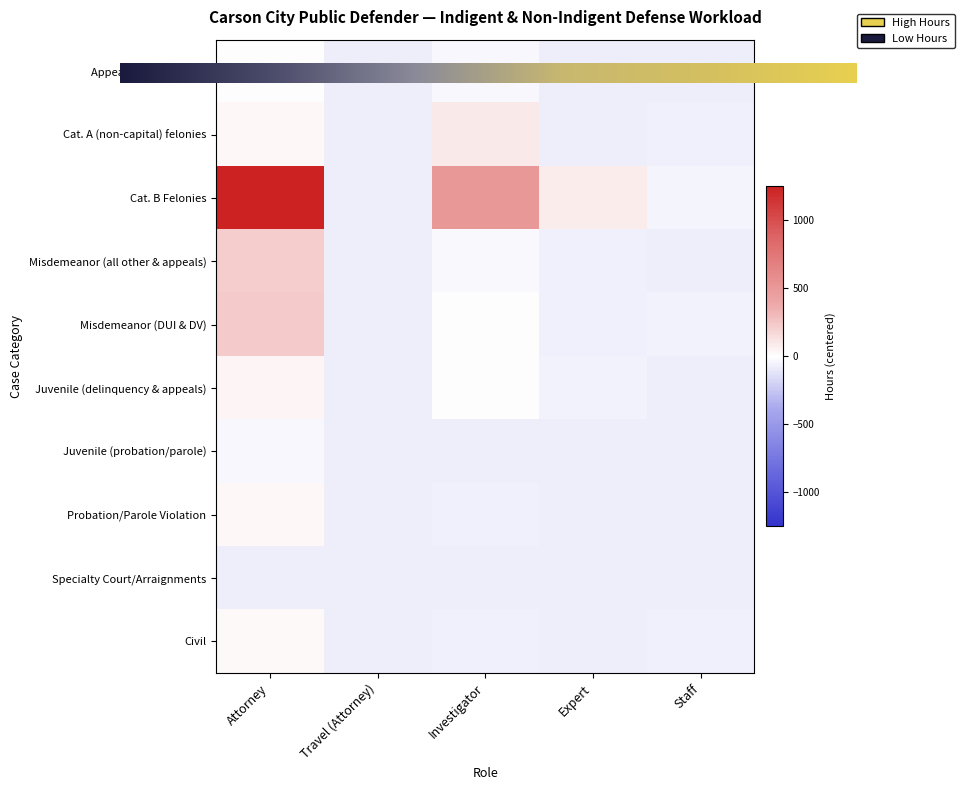

Between Expert and Investigator, which is larger?

Investigator